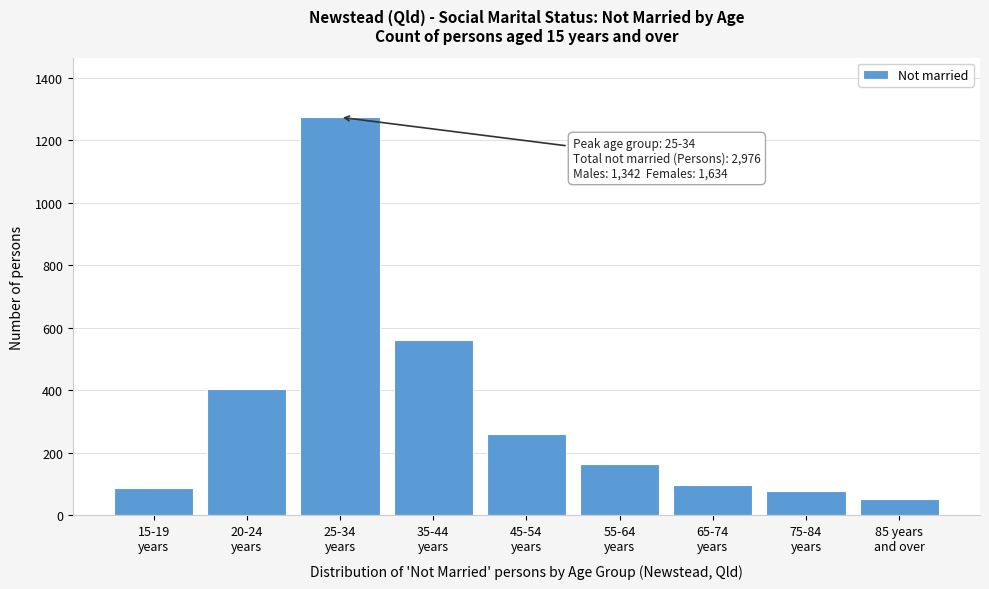

Reading left to right, what are all the values shown in this chart?

88	404	1274	562	259	163	98	77	51